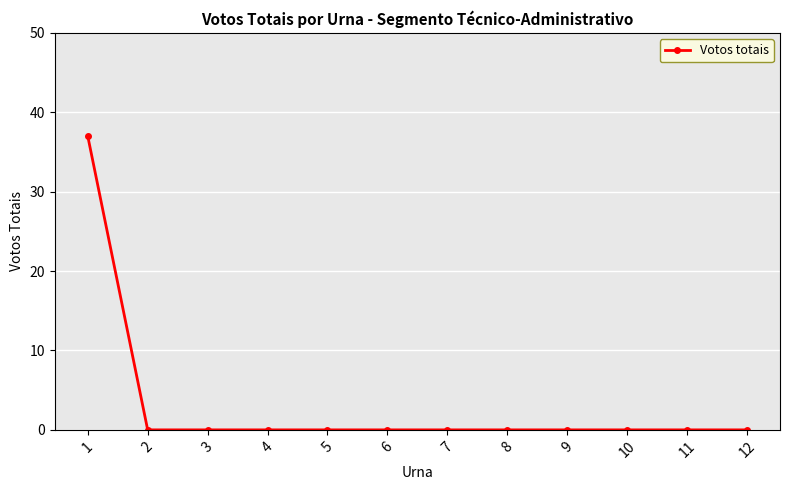

Reading right to left, list all the values displayed in this chart.

12=0	11=0	10=0	9=0	8=0	7=0	6=0	5=0	4=0	3=0	2=0	1=37